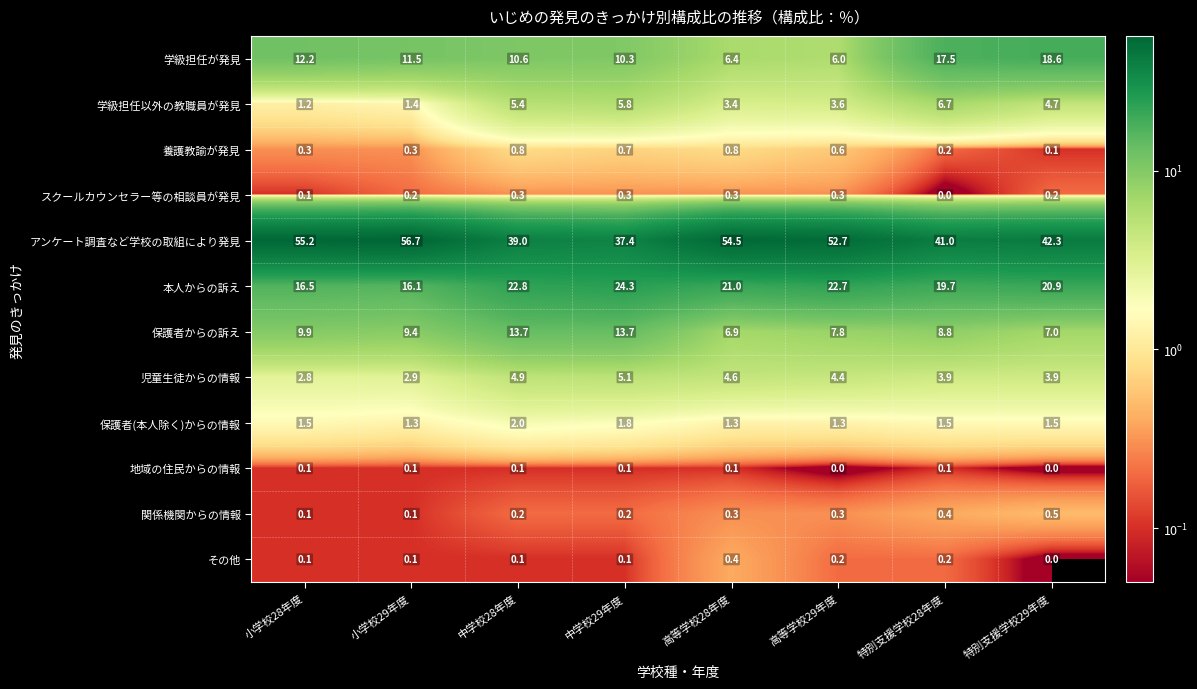

Is it true that 児童生徒からの情報 equals 7.0 at 高等学校29年度?

False